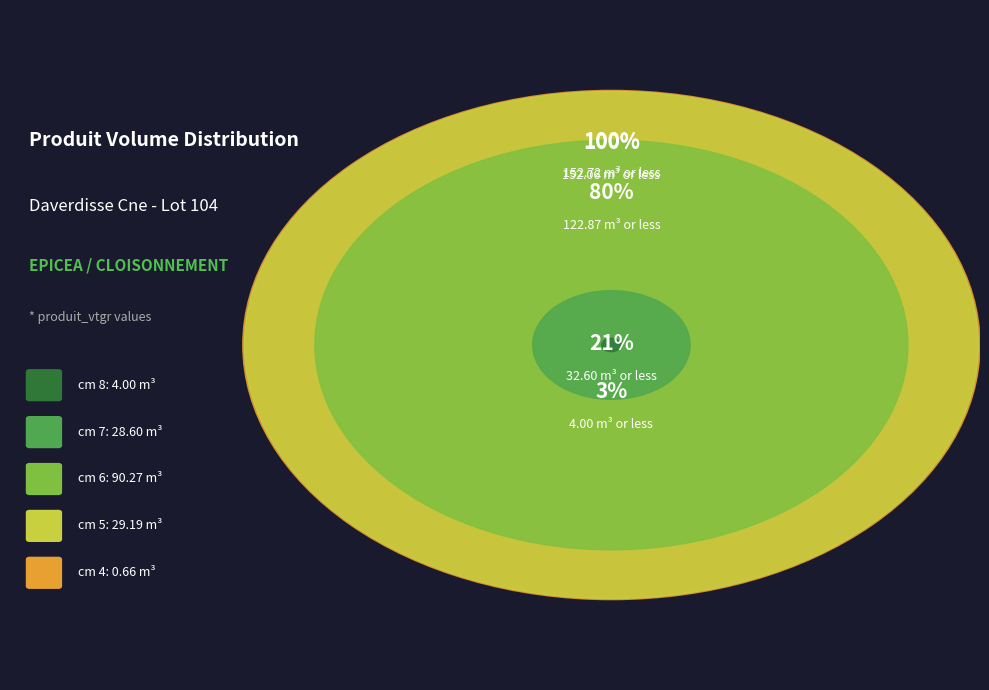

What is the largest slice in the pie chart?

cm 6